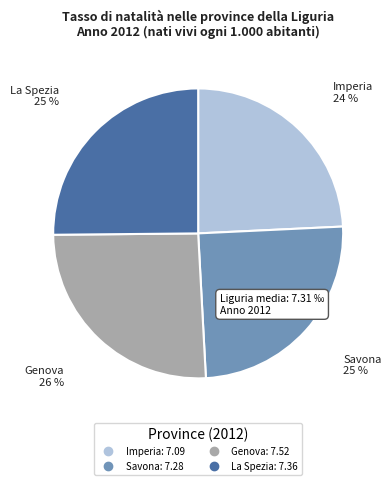

True or false: Savona accounts for 33% of the total.

False